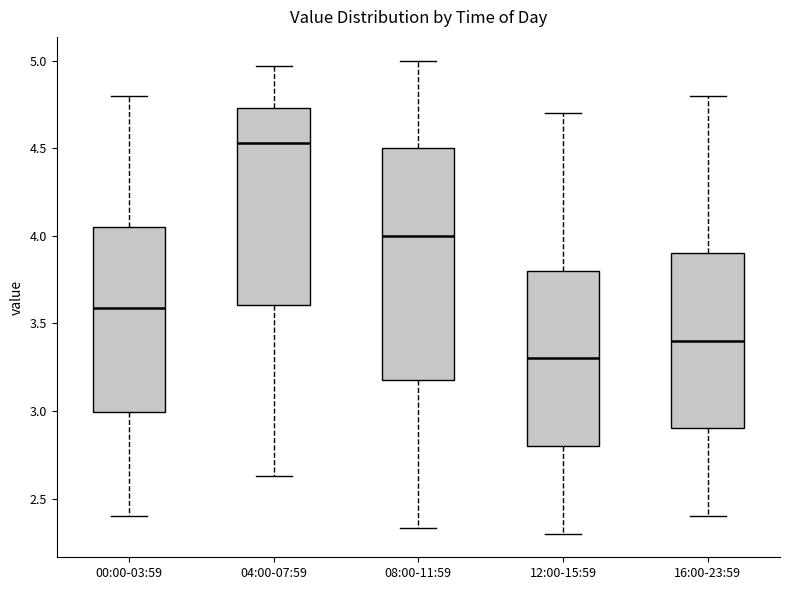

Reading left to right, transcribe this box plot: for each box, give where its median line is, the range the box spans, and where its two whiskers end, as read against the y-axis. The values are not printed on the chart, so give them approximately, as read against the axis.

00:00-03:59: median 3.60, box 3.00 to 4.05, whiskers 2.40 to 4.80
04:00-07:59: median 4.55, box 3.60 to 4.75, whiskers 2.65 to 4.95
08:00-11:59: median 4.00, box 3.20 to 4.50, whiskers 2.35 to 5.00
12:00-15:59: median 3.30, box 2.80 to 3.80, whiskers 2.30 to 4.70
16:00-23:59: median 3.40, box 2.90 to 3.90, whiskers 2.40 to 4.80